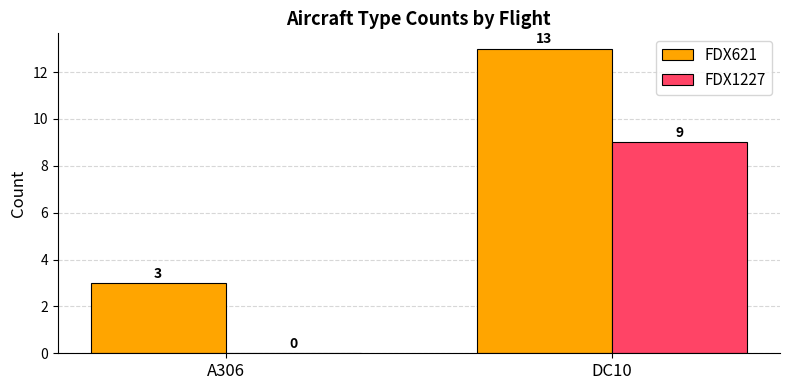

Which series has the largest range (max minus min)?

FDX621